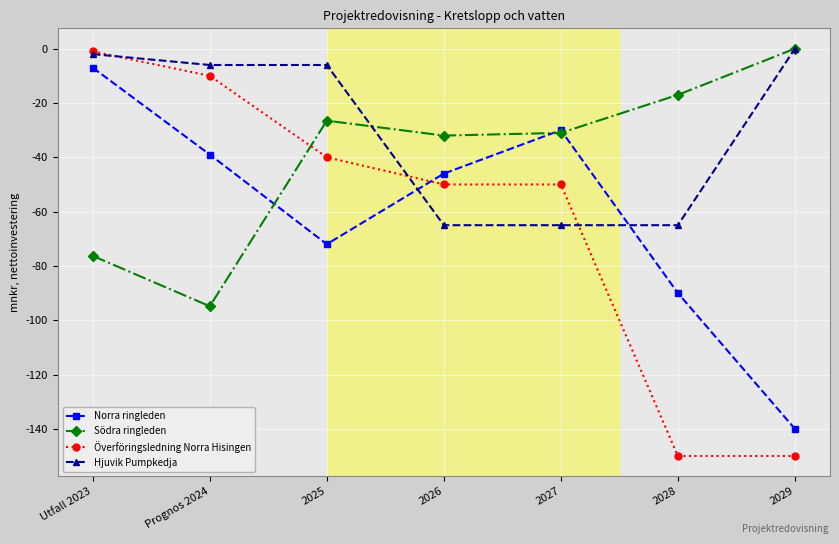

Which series has the largest total across all categories?

Hjuvik Pumpkedja